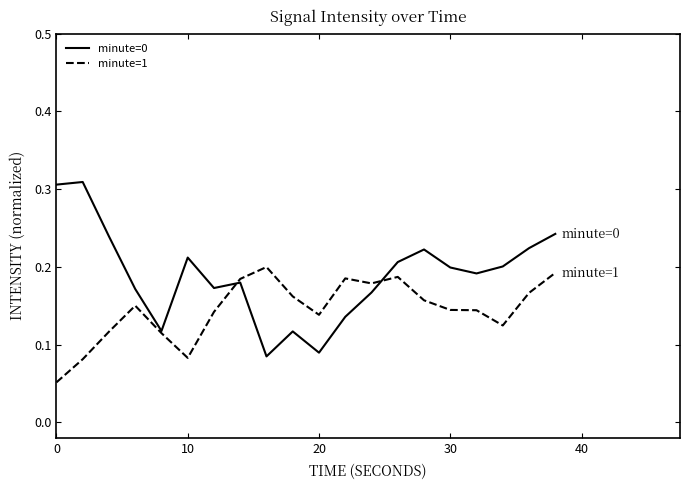

Rank the series by their average value, from lowest to highest.

minute=1, minute=0